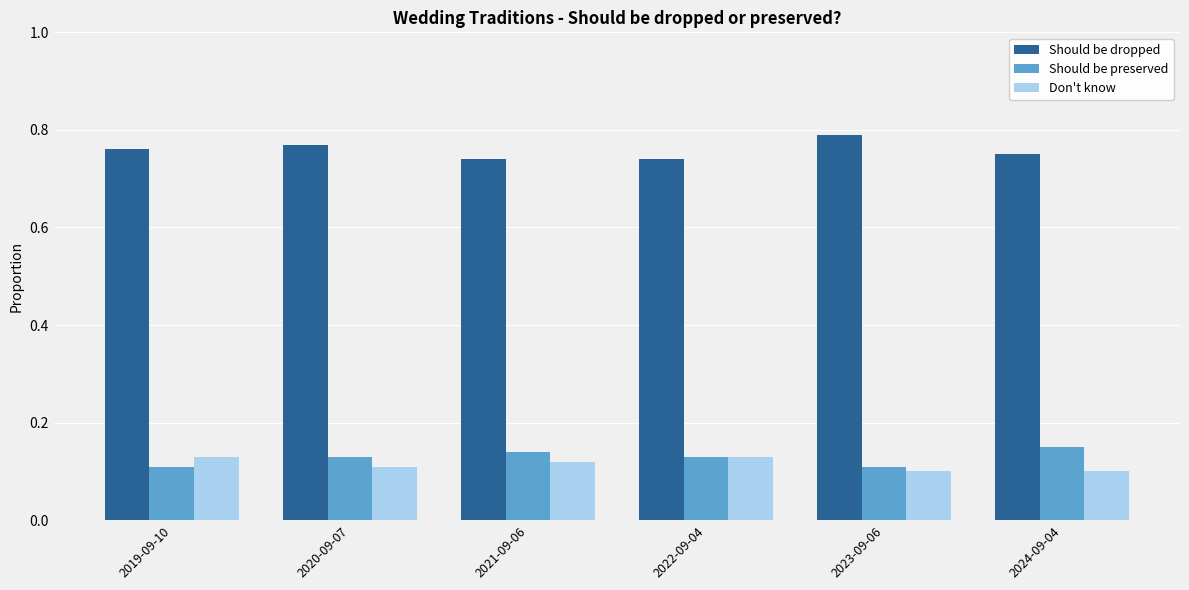

At 2021-09-06, list the series in order from largest to smallest.

Should be dropped, Should be preserved, Don't know